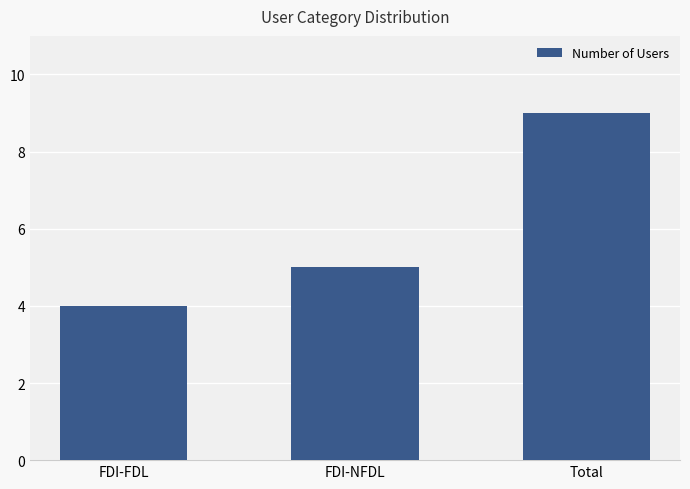

What is the difference between the maximum and minimum values?

5